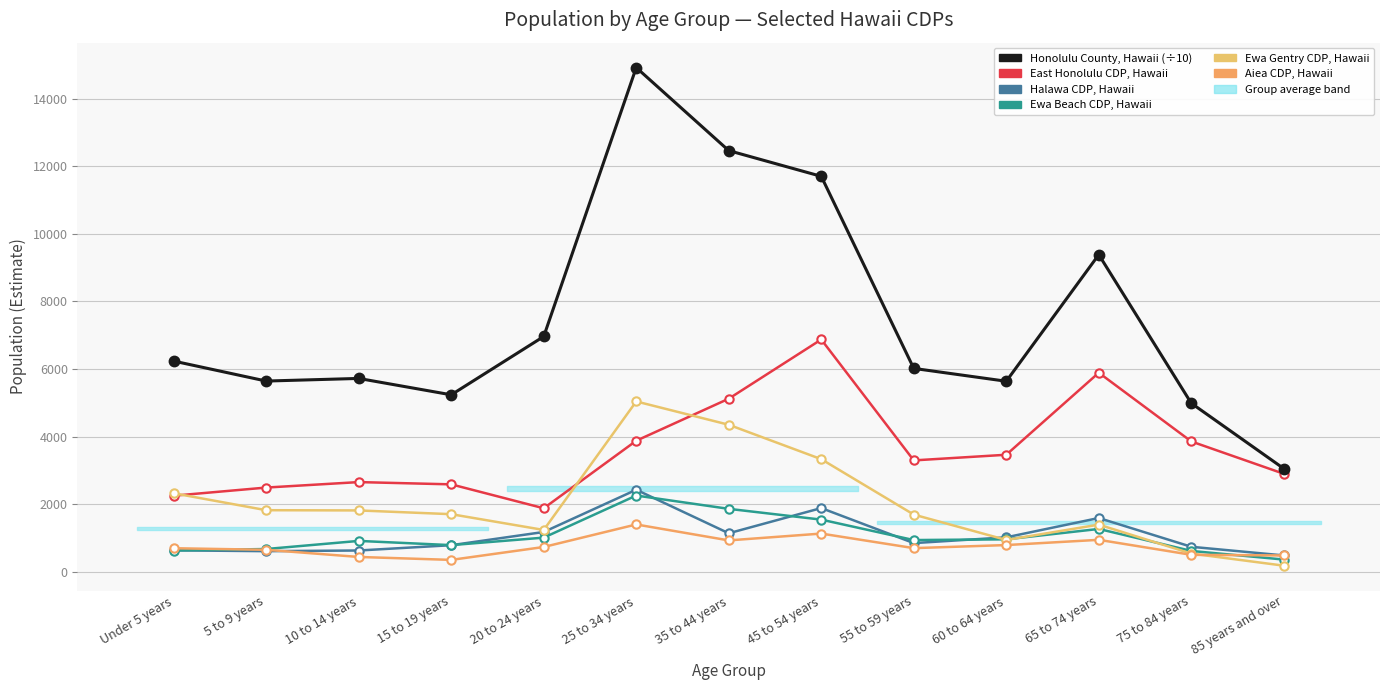

What is the lowest value of the Aiea CDP, Hawaii series?

350.0